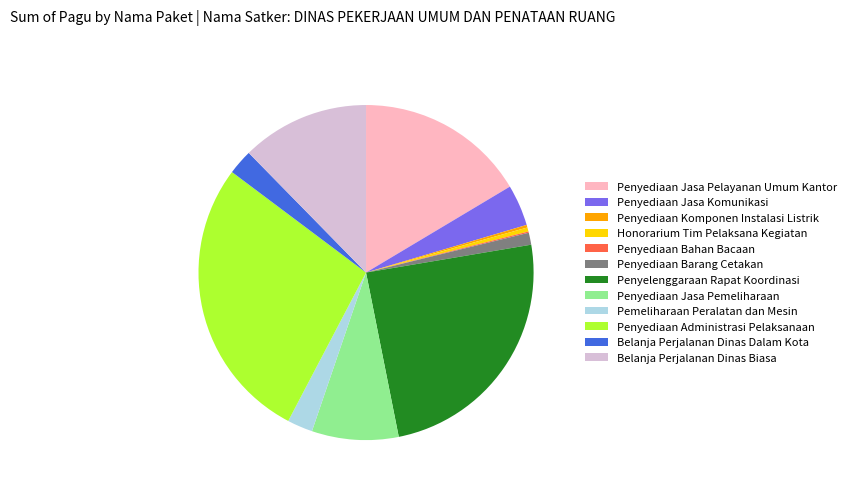

Which slice is the largest?

Penyediaan Administrasi Pelaksanaan